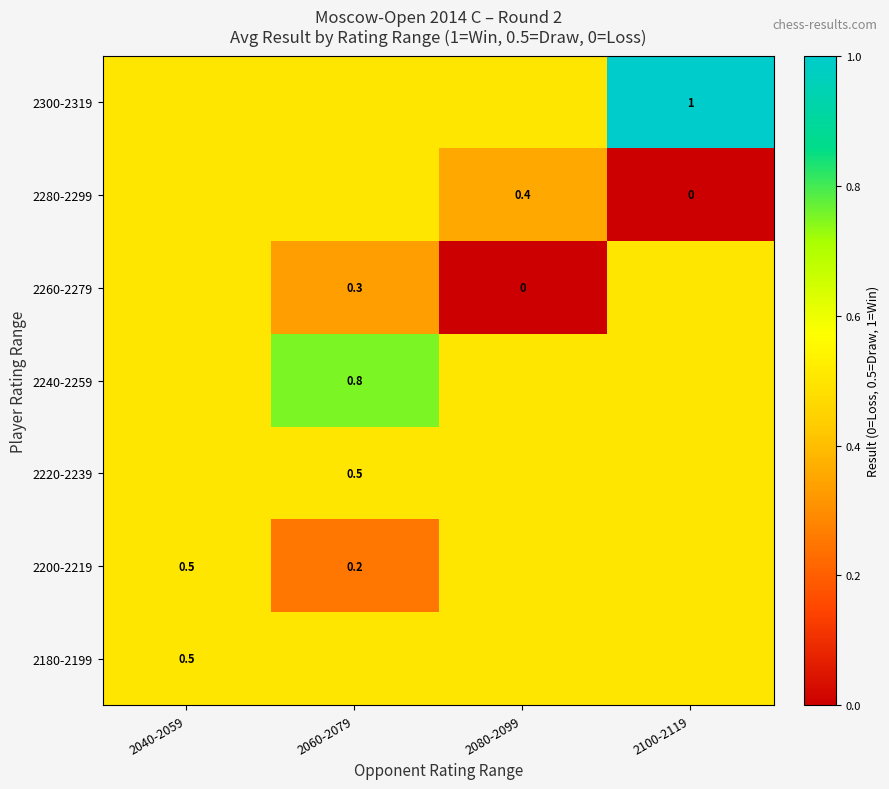

What is the sum of the 2200-2219 values at 2080-2099 and 2100-2119?

1.0